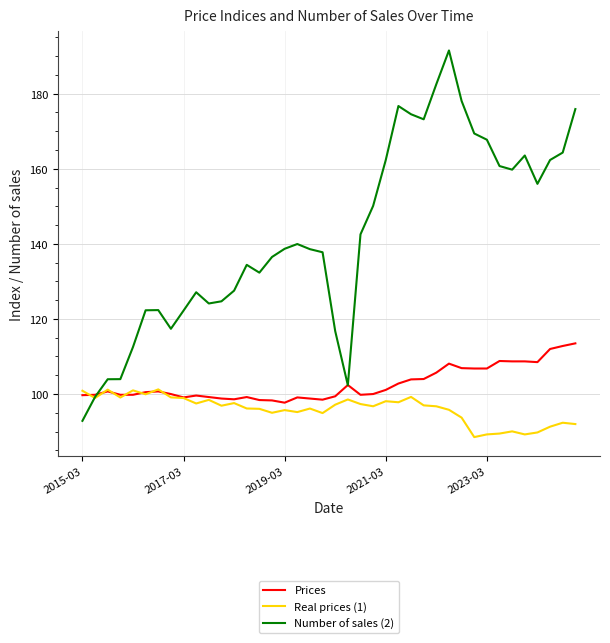

Which series has the largest total across all categories?

Number of sales (2)